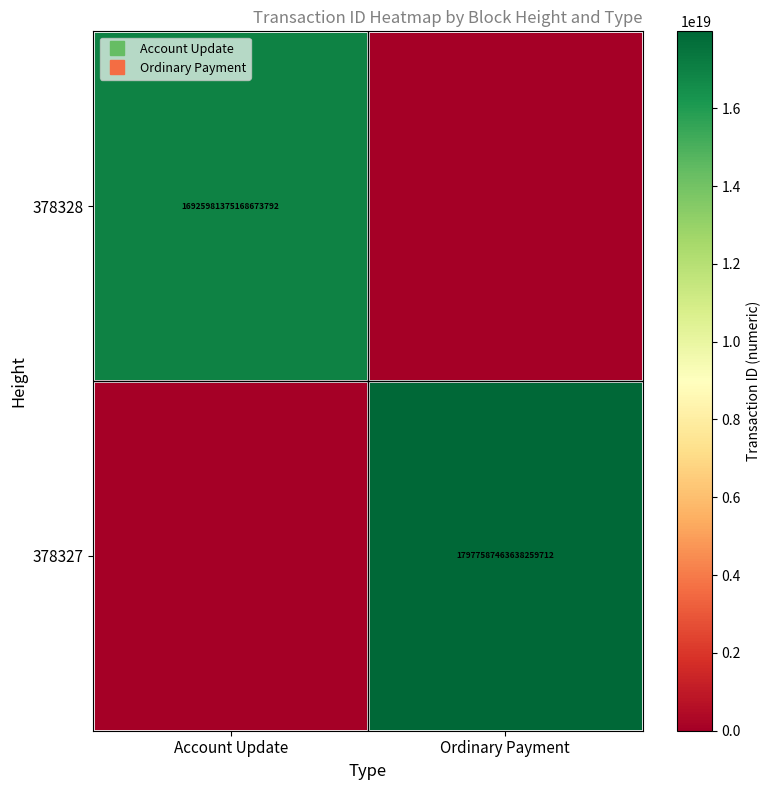

Which series changed the most between Account Update and Ordinary Payment?

378327